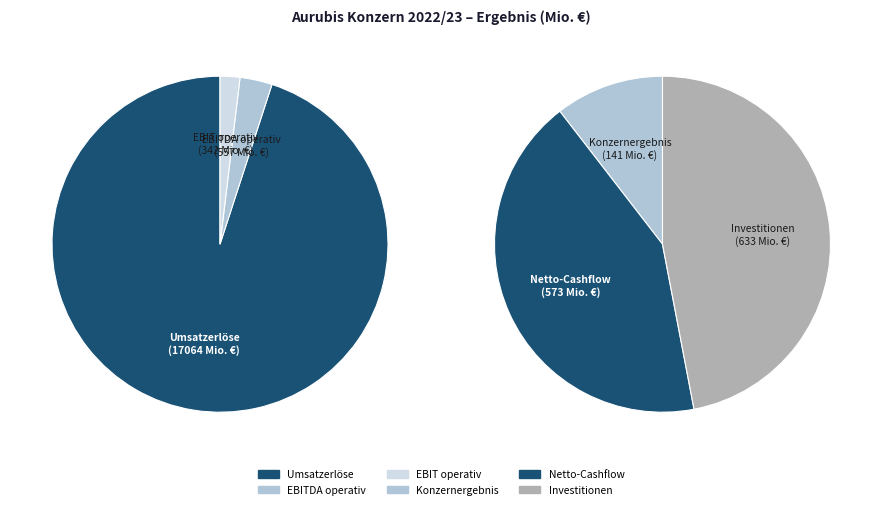

To the nearest percent, what is the difference between the largest and smallest slice percentages?

88%